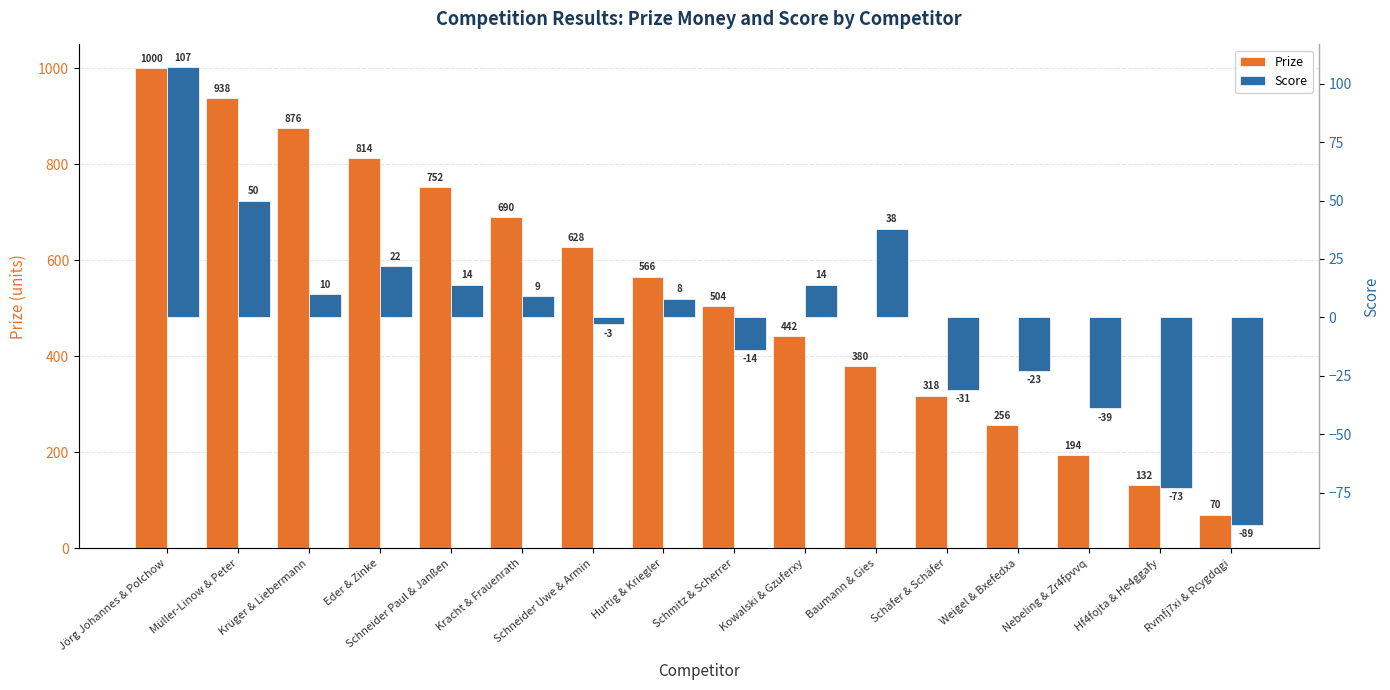

True or false: Prize has a value of 132 at Hf4fojta & He4ggafy.

True